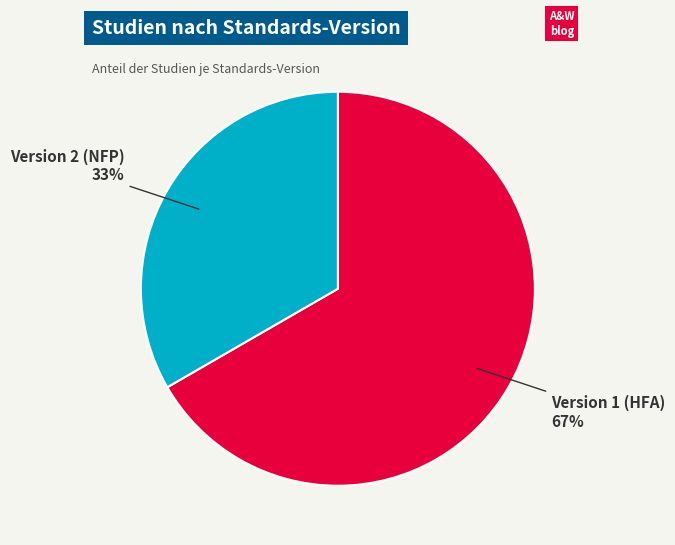

Is there a majority slice in this chart?

Yes